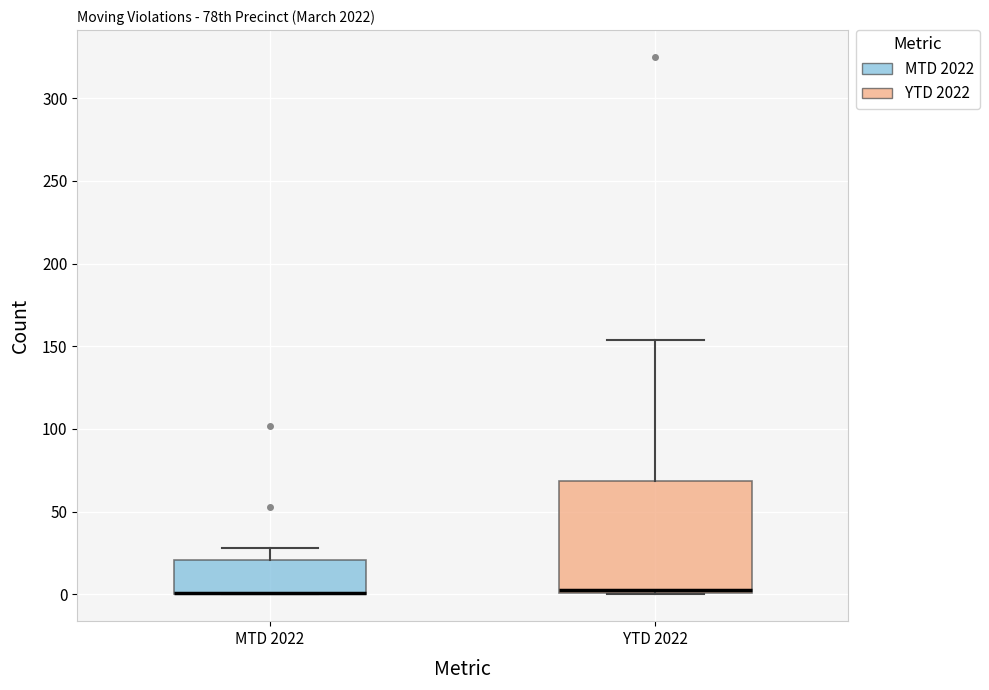

Reading left to right, read every box against the y-axis: the position of its median line, the range the box covers, and the ends of its whiskers. The values are not printed on the chart, so give them approximately, as read against the axis.

MTD 2022: median 0 (drawn on the box's lower edge), box 0 to 20, whiskers 0 to 30
YTD 2022: median 5, box 0 to 70, whiskers 0 to 155